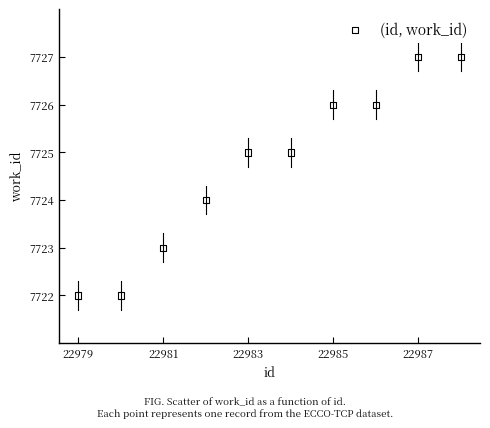

What is the range of X values (max minus min)?

9